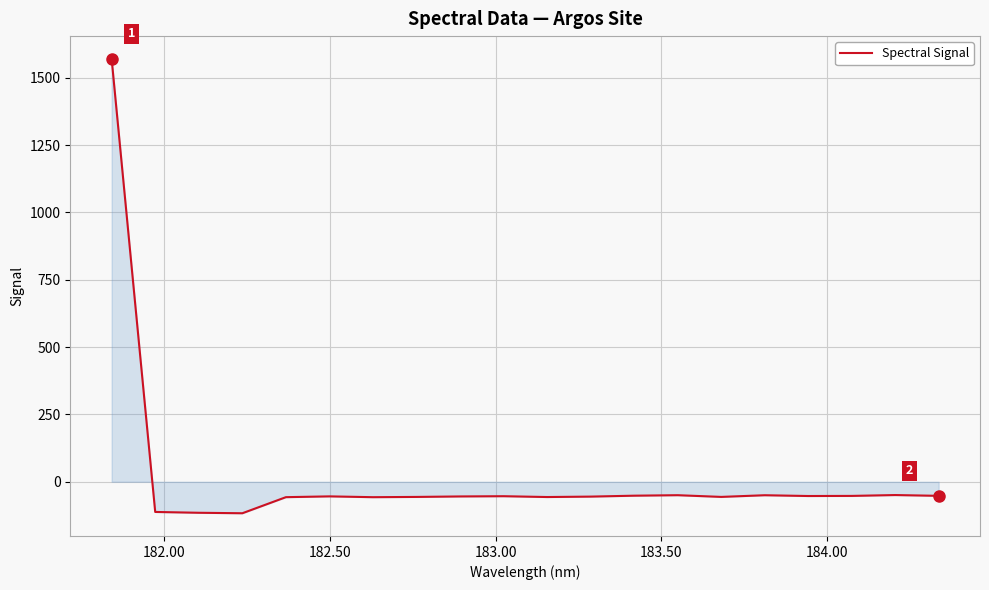

What is the smallest value displayed?

-116.9